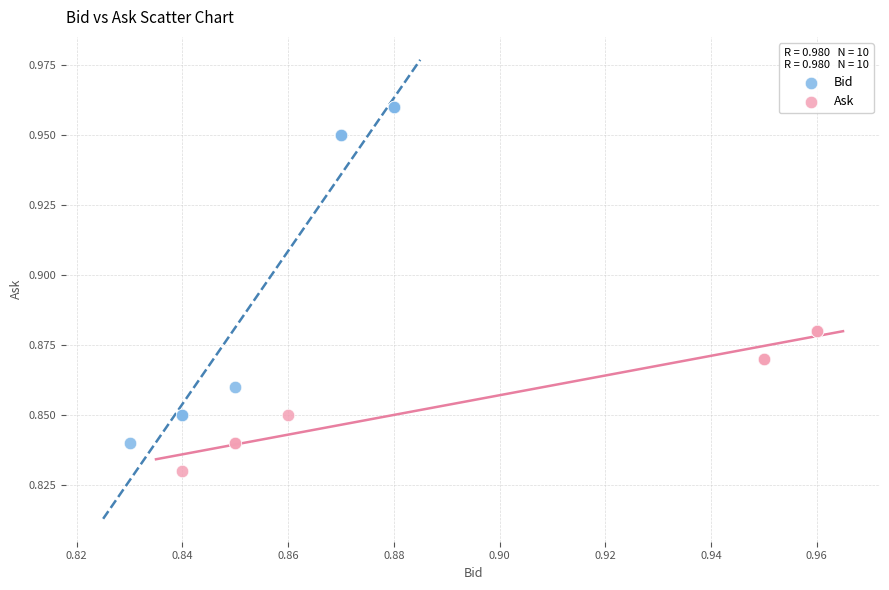

Which series contains the lowest Y value?

Ask